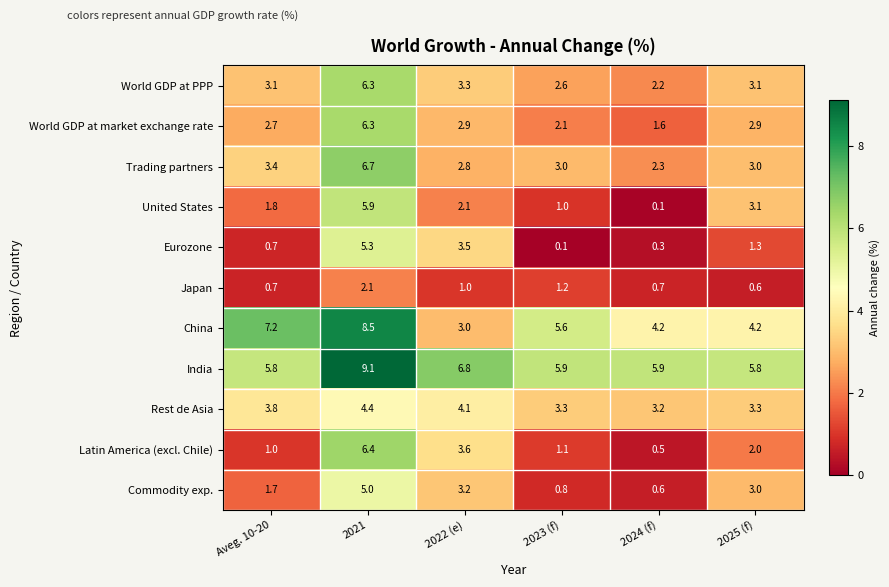

Between Aveg. 10-20 and 2024 (f), which series saw the biggest shift?

China